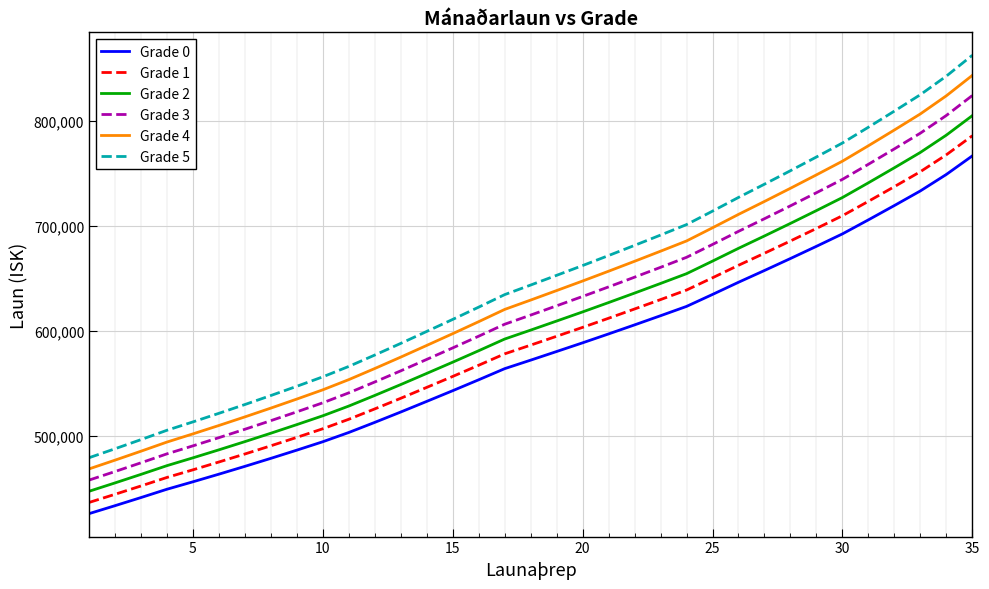

True or false: Grade 3 and Grade 4 intersect in this chart.

False